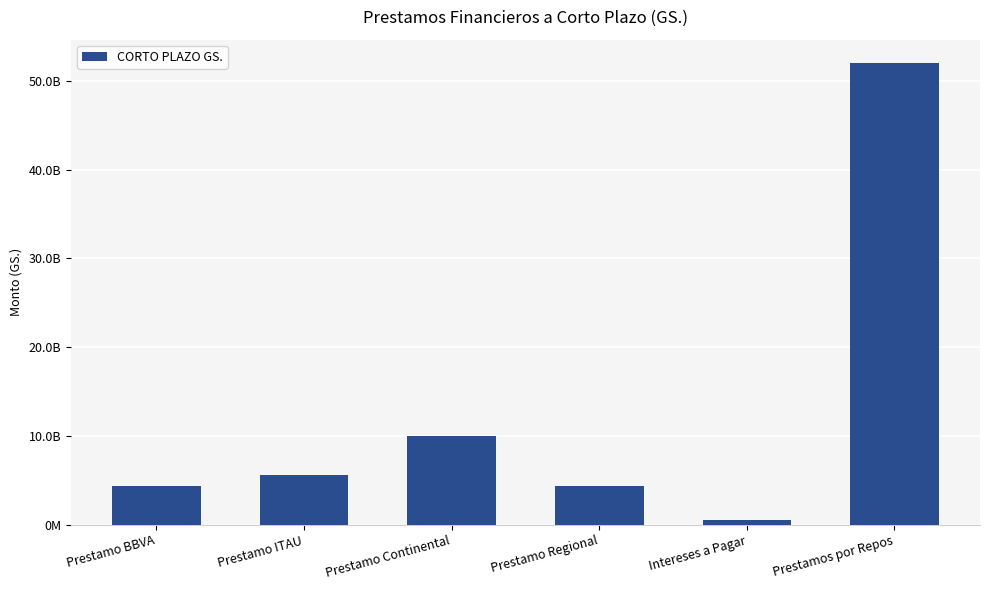

What is the smallest value displayed?

548085295